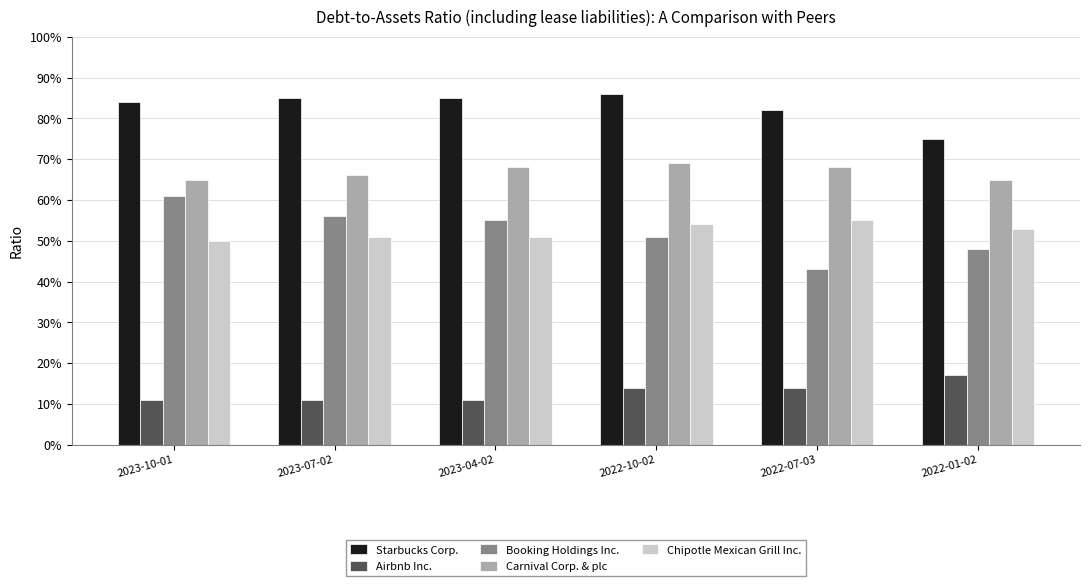

Reading left to right, what are all the values shown in this chart?

Starbucks Corp.: 2023-10-01=0.8	2023-07-02=0.8	2023-04-02=0.8	2022-10-02=0.9	2022-07-03=0.8	2022-01-02=0.8
Airbnb Inc.: 2023-10-01=0.1	2023-07-02=0.1	2023-04-02=0.1	2022-10-02=0.1	2022-07-03=0.1	2022-01-02=0.2
Booking Holdings Inc.: 2023-10-01=0.6	2023-07-02=0.6	2023-04-02=0.6	2022-10-02=0.5	2022-07-03=0.4	2022-01-02=0.5
Carnival Corp. & plc: 2023-10-01=0.7	2023-07-02=0.7	2023-04-02=0.7	2022-10-02=0.7	2022-07-03=0.7	2022-01-02=0.7
Chipotle Mexican Grill Inc.: 2023-10-01=0.5	2023-07-02=0.5	2023-04-02=0.5	2022-10-02=0.5	2022-07-03=0.6	2022-01-02=0.5